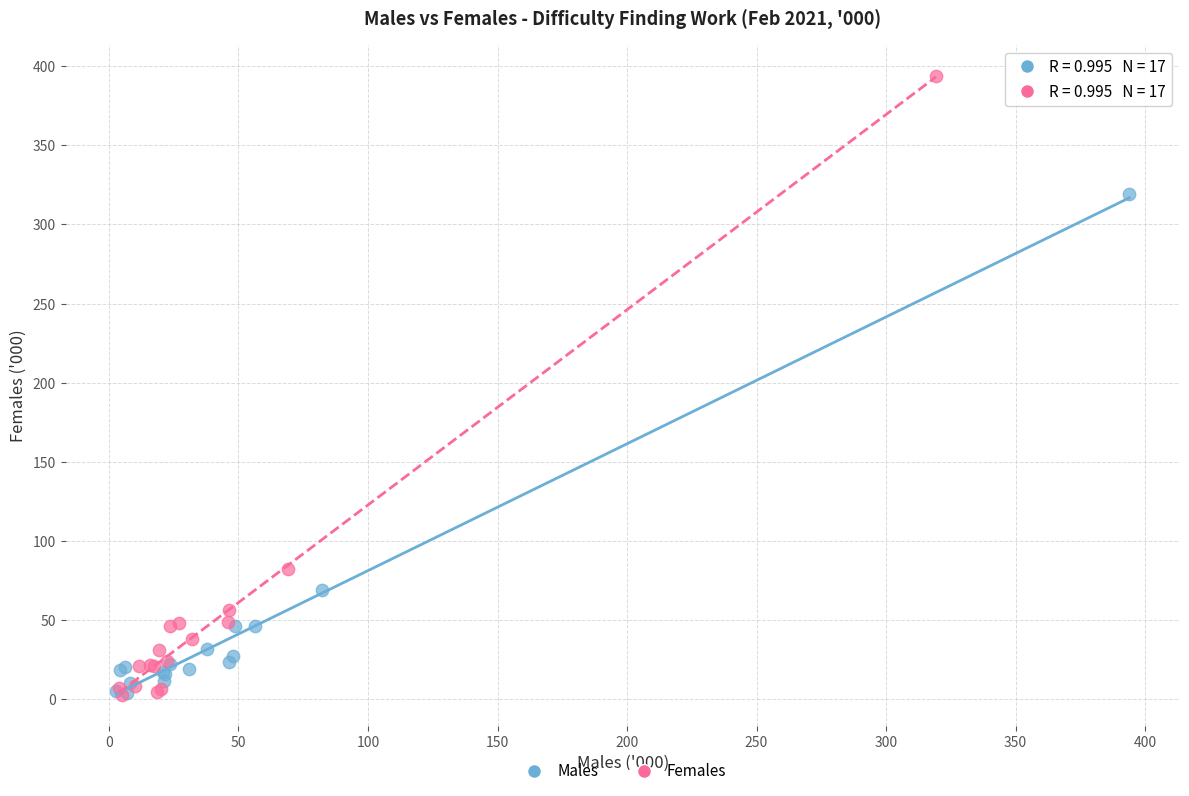

Which series has the largest Y range (max minus min)?

Females